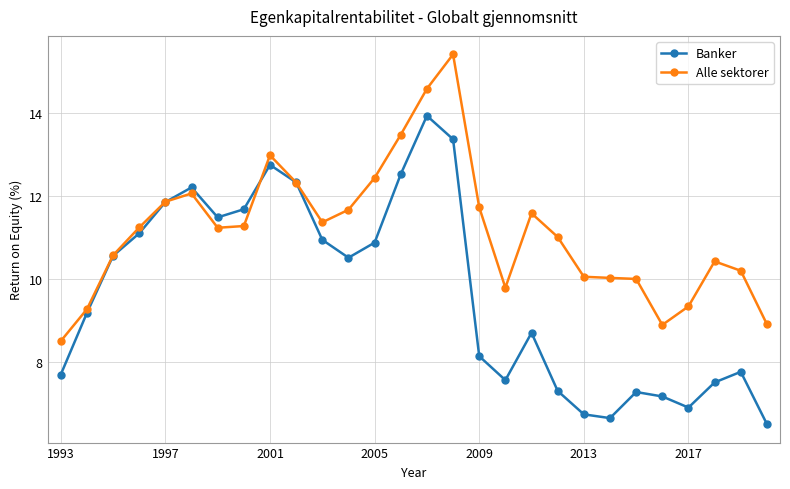

Which series has the widest spread of values?

Banker